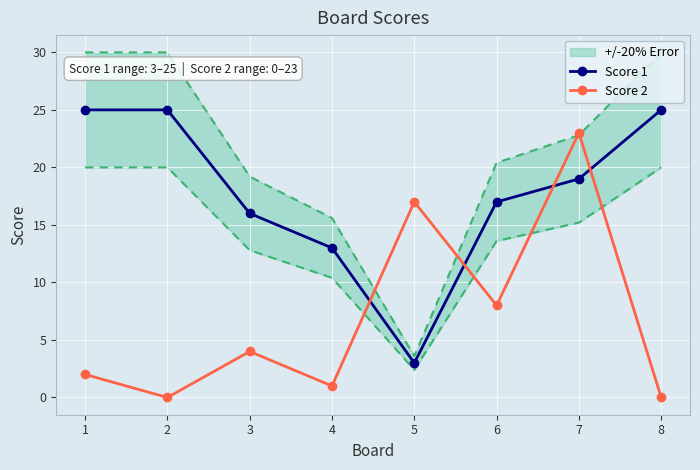

Reading left to right, what are all the values shown in this chart?

Score 1: 25	25	16	13	3	17	19	25
Score 2: 2	0	4	1	17	8	23	0